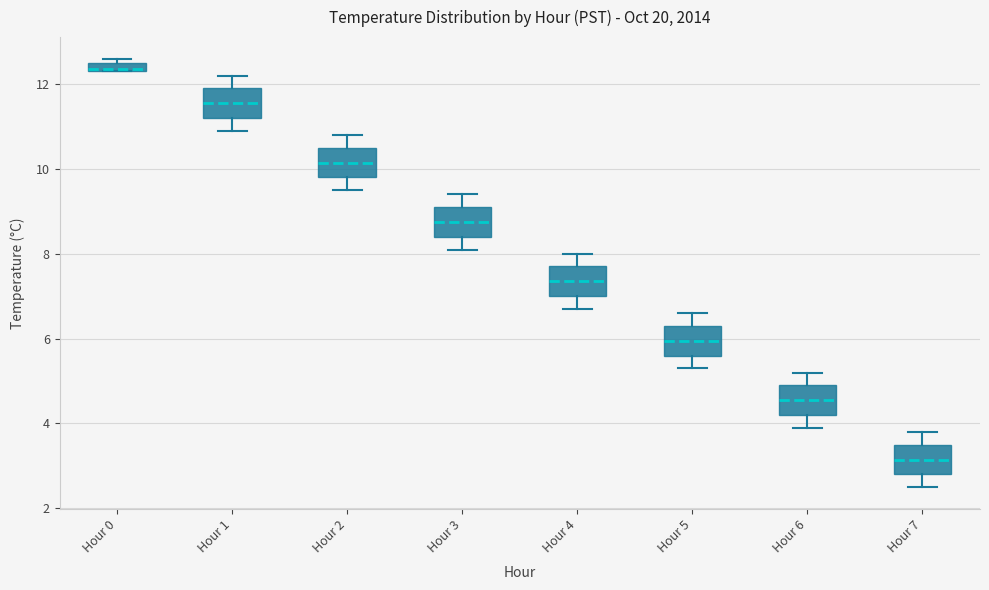

Where does the lower whisker of the box for Hour 7 end on the y-axis? The values are not printed on the chart, so give them approximately, as read against the axis.

2.6